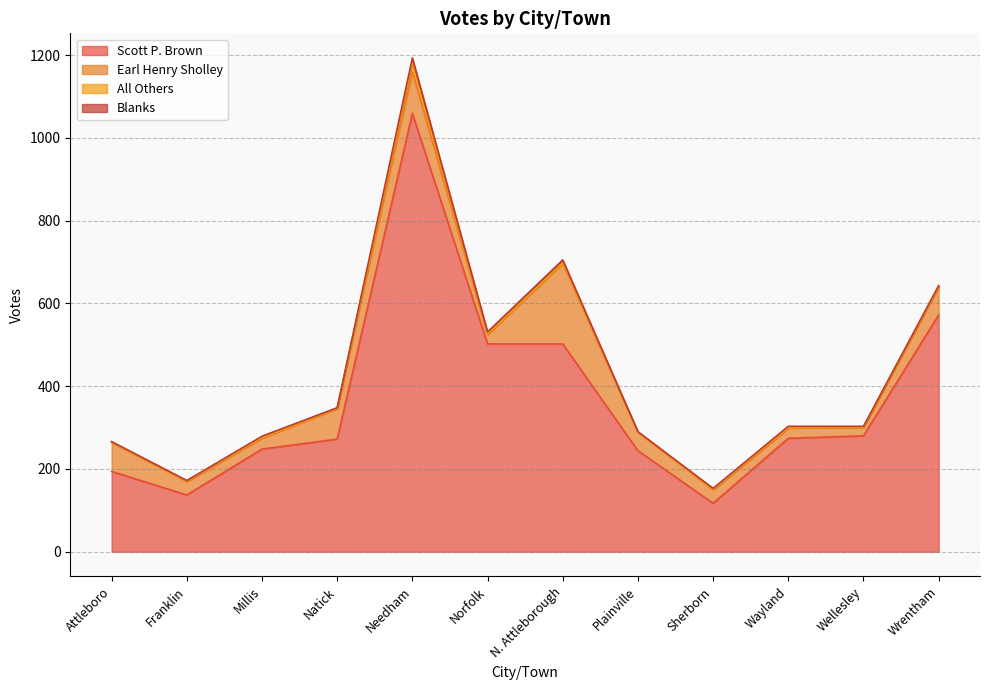

How many lines are shown in the chart?

4